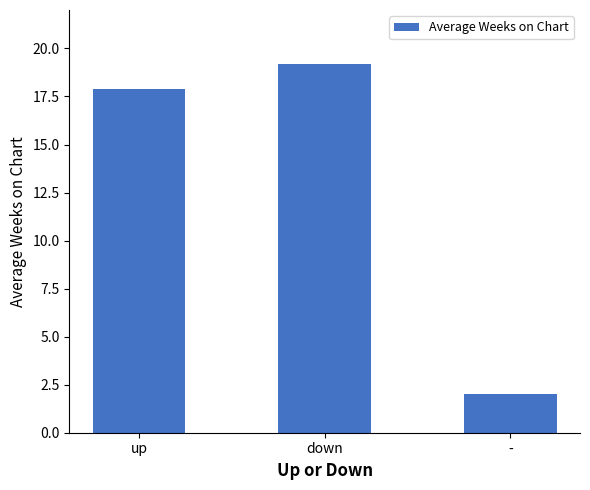

Rank the categories by value from highest to lowest.

down, up, -